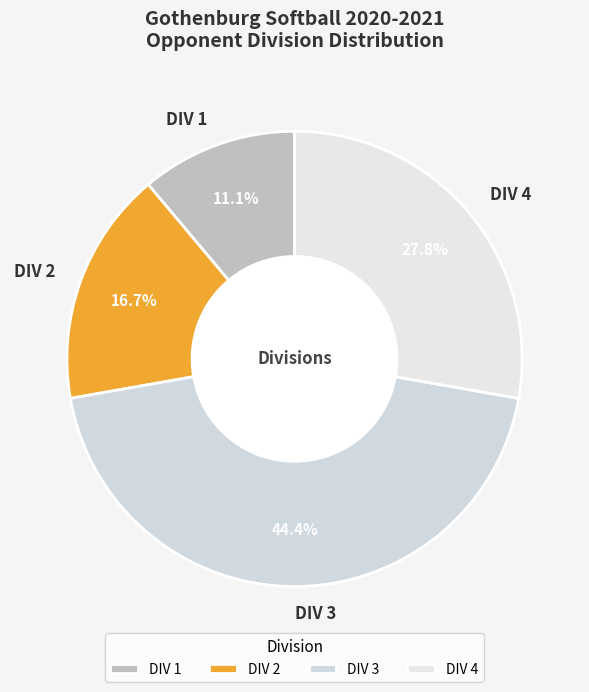

Count the number of slices in the pie.

4